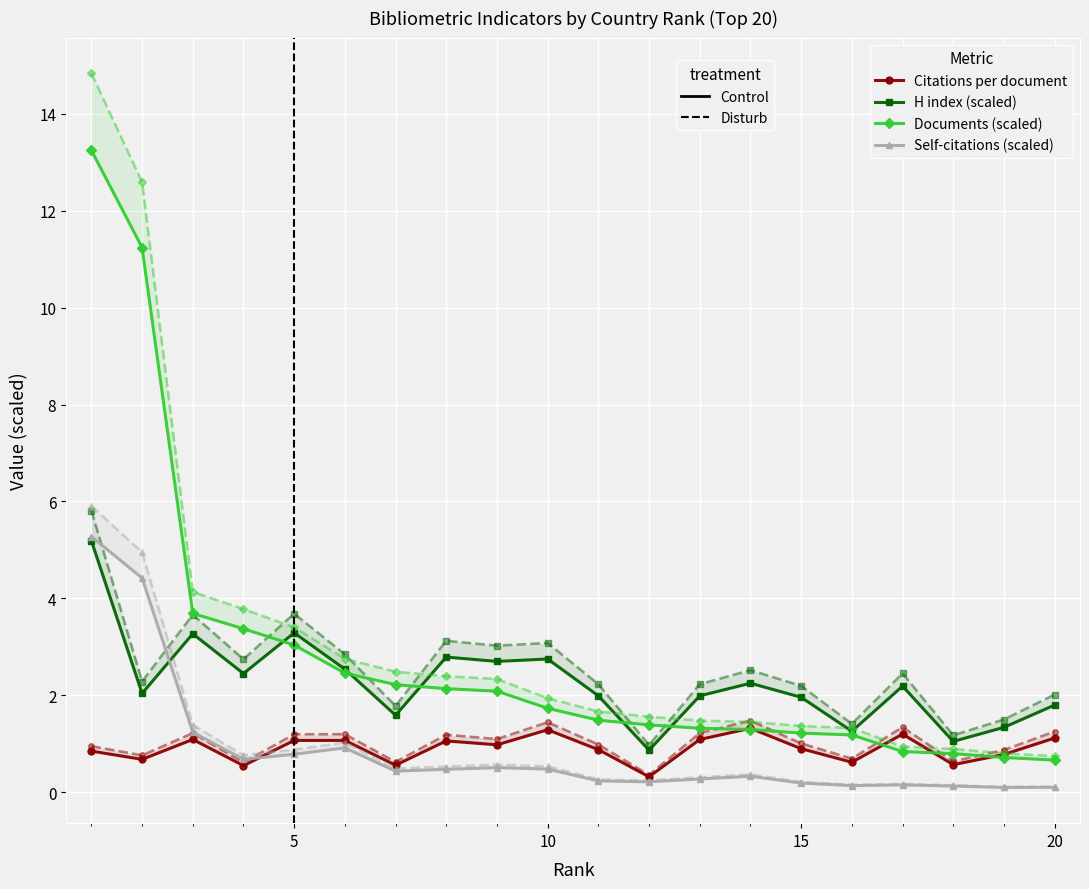

Which series has the largest total across all categories?

Documents (scaled)